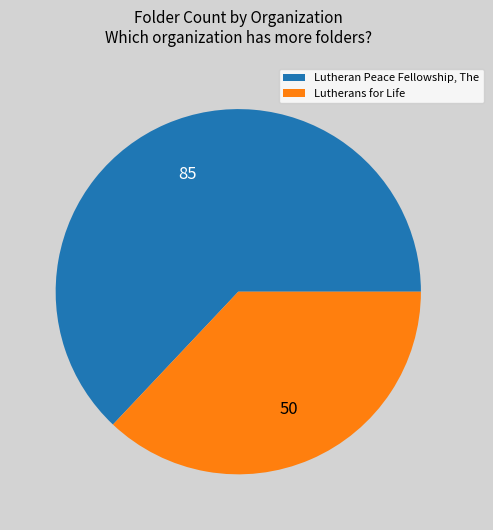

Which category has the biggest portion of the pie?

Lutheran Peace Fellowship, The